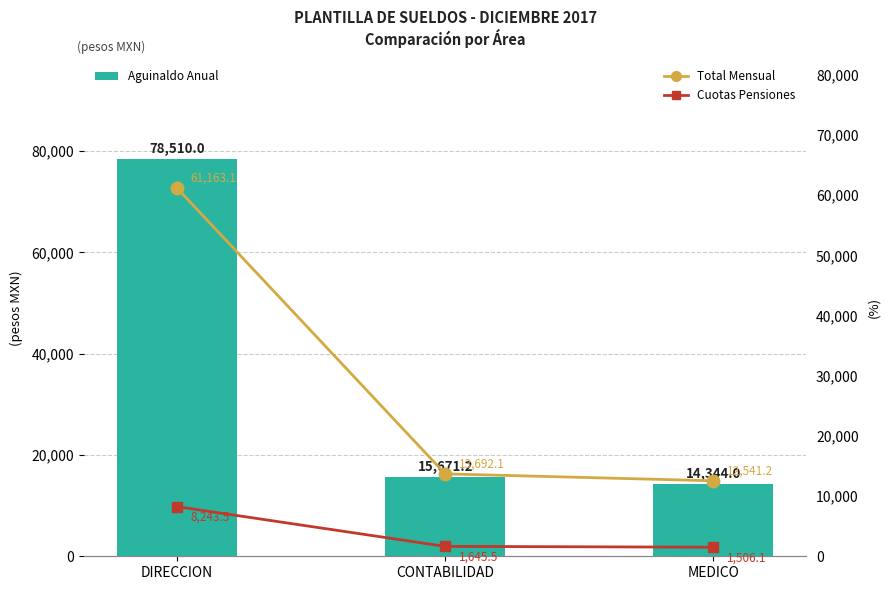

True or false: Cuotas Pensiones has a value of 4777.4 at DIRECCION.

False